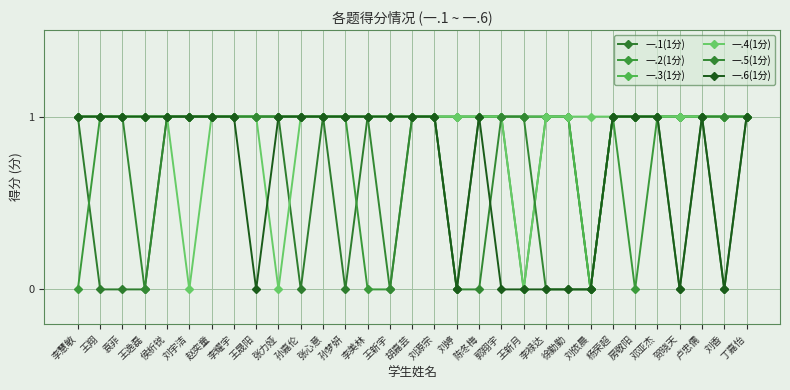

True or false: 一.2(1分) has a value of 2 at 陈冬梅.

False